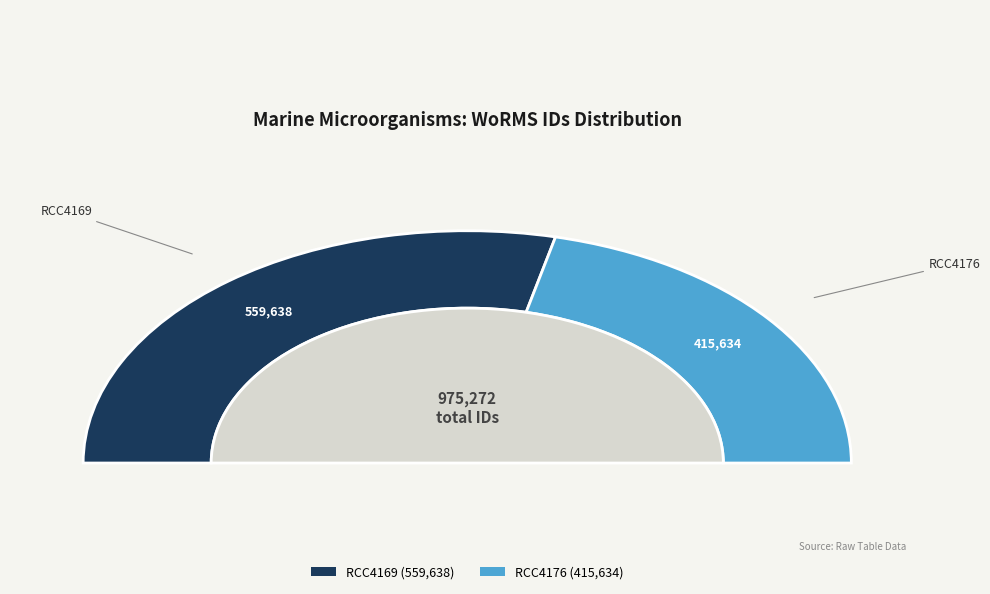

To the nearest percent, what is the average slice percentage?

50%